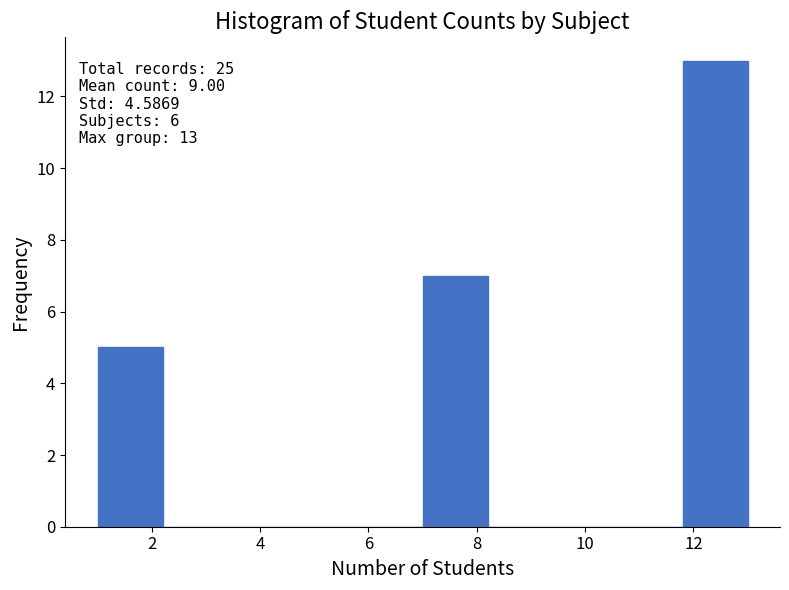

Which range on the x-axis has the tallest bar?

11.8 to 13.0